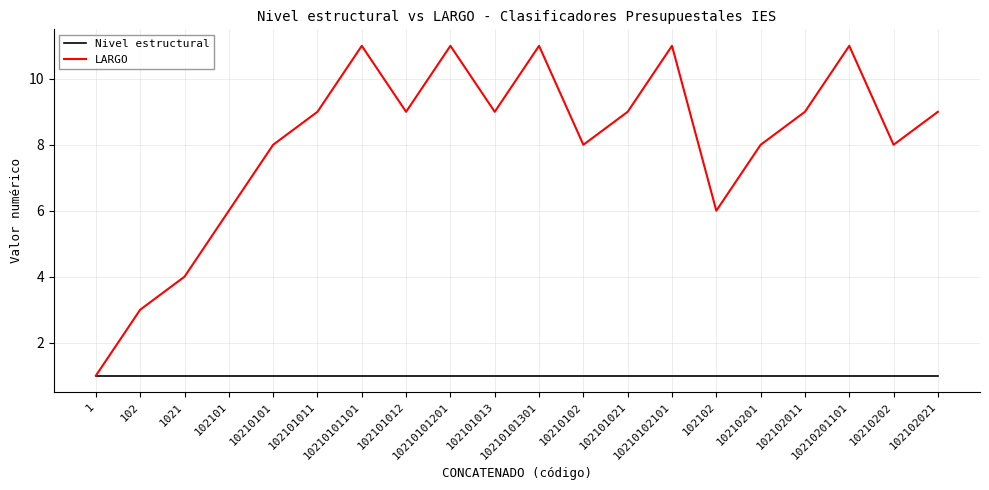

Reading left to right, transcribe all the data shown in this chart.

Nivel estructural: 1=1	102=1	1021=1	102101=1	10210101=1	102101011=1	10210101101=1	102101012=1	10210101201=1	102101013=1	10210101301=1	10210102=1	102101021=1	10210102101=1	102102=1	10210201=1	102102011=1	10210201101=1	10210202=1	102102021=1
LARGO: 1=1	102=3	1021=4	102101=6	10210101=8	102101011=9	10210101101=11	102101012=9	10210101201=11	102101013=9	10210101301=11	10210102=8	102101021=9	10210102101=11	102102=6	10210201=8	102102011=9	10210201101=11	10210202=8	102102021=9